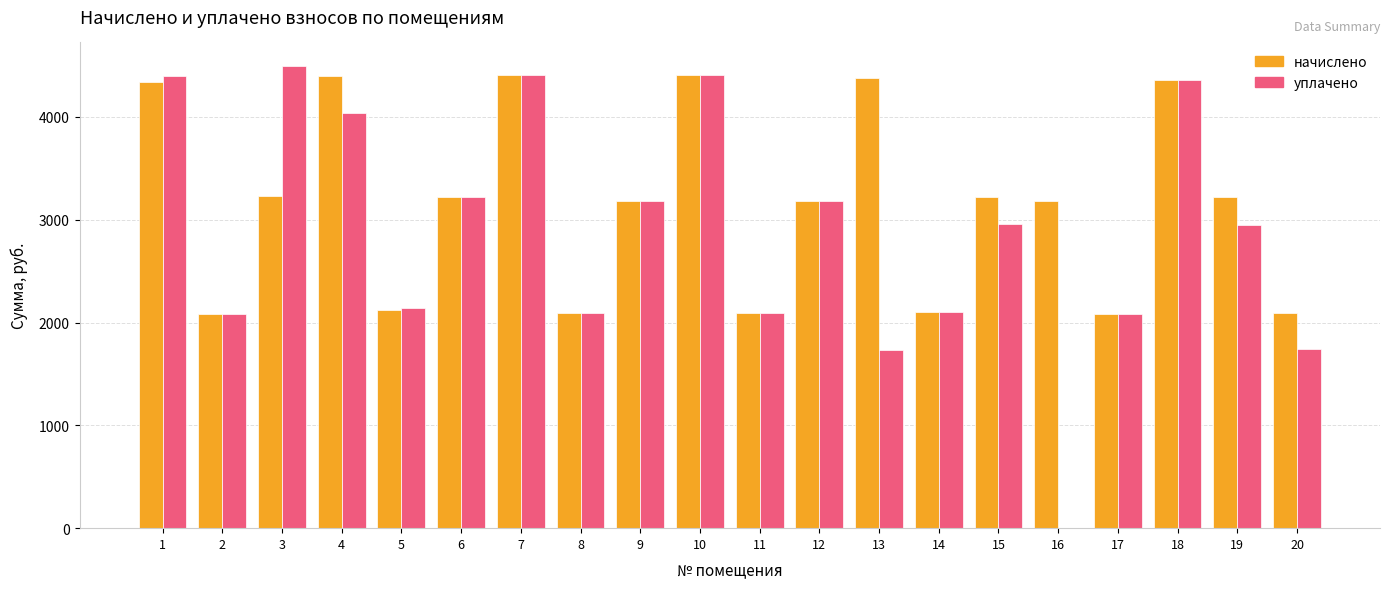

What is the maximum value shown in the chart?

4500.0